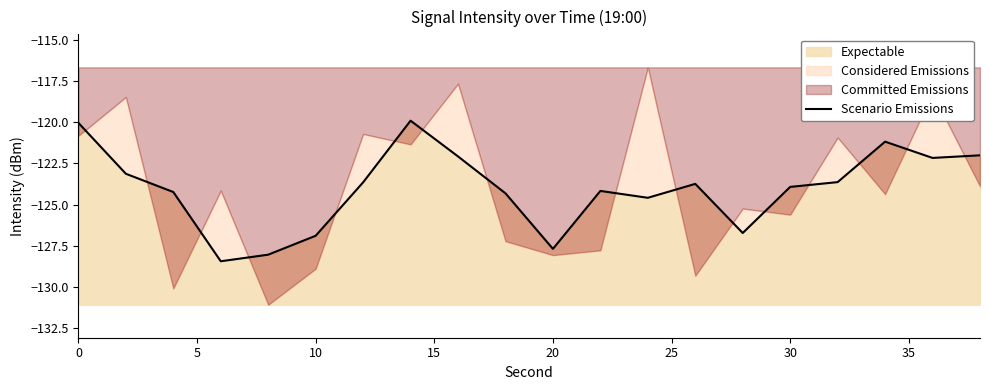

How many values exceed -123?

6